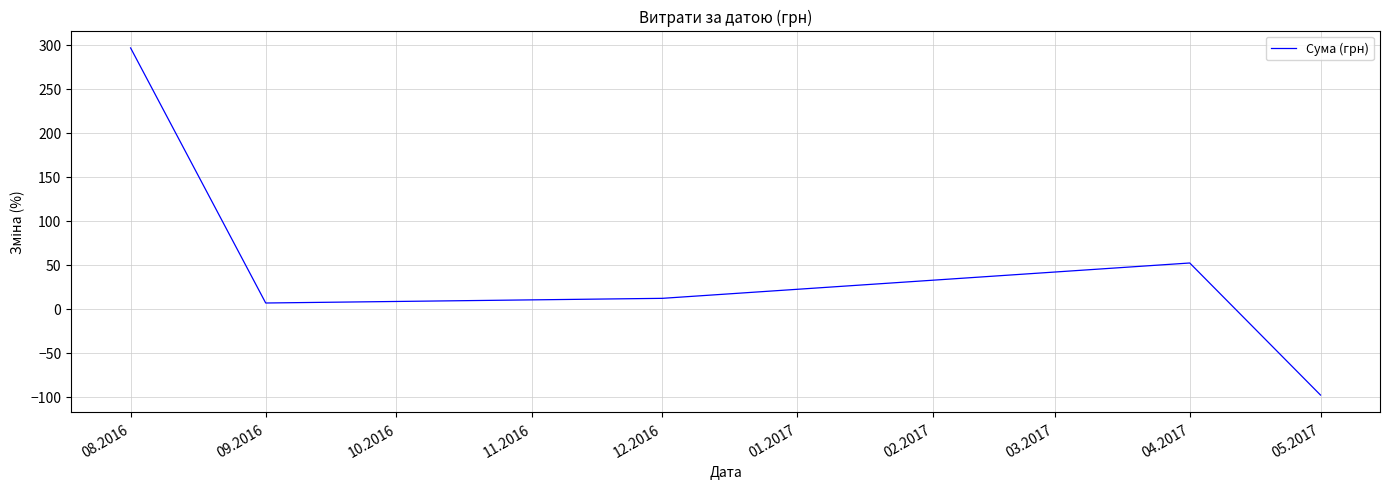

How many positive values are there?

4